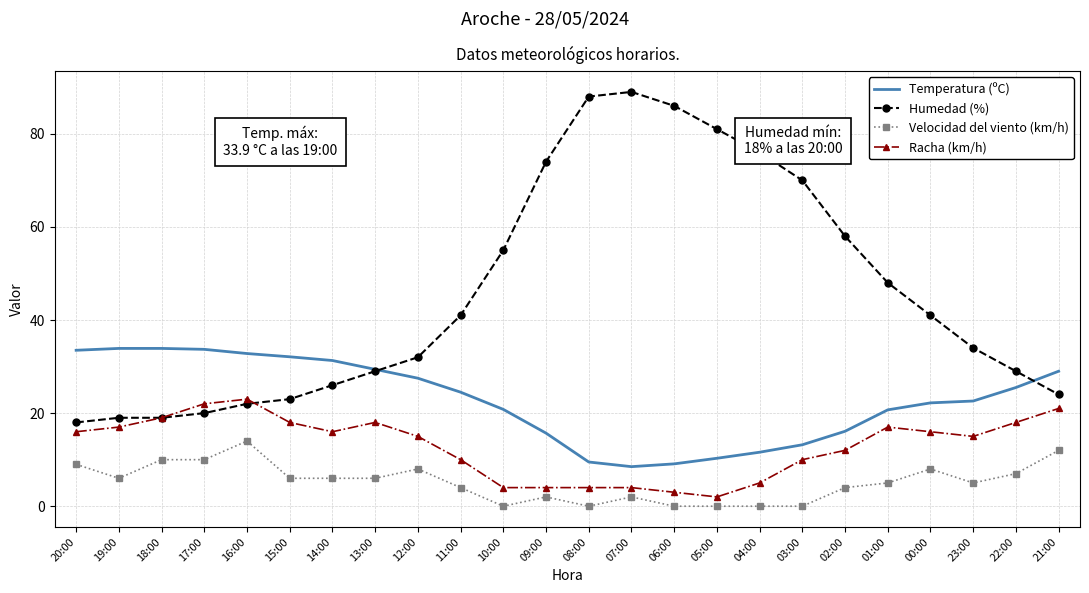

What position from the right is 15:00?

19